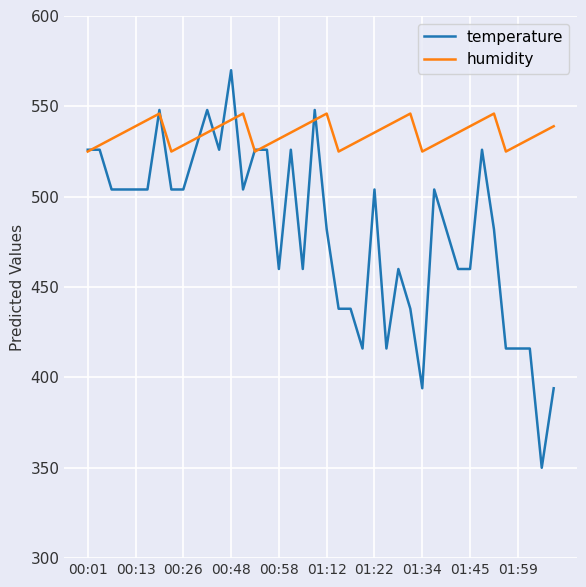

Which series has the largest total across all categories?

humidity